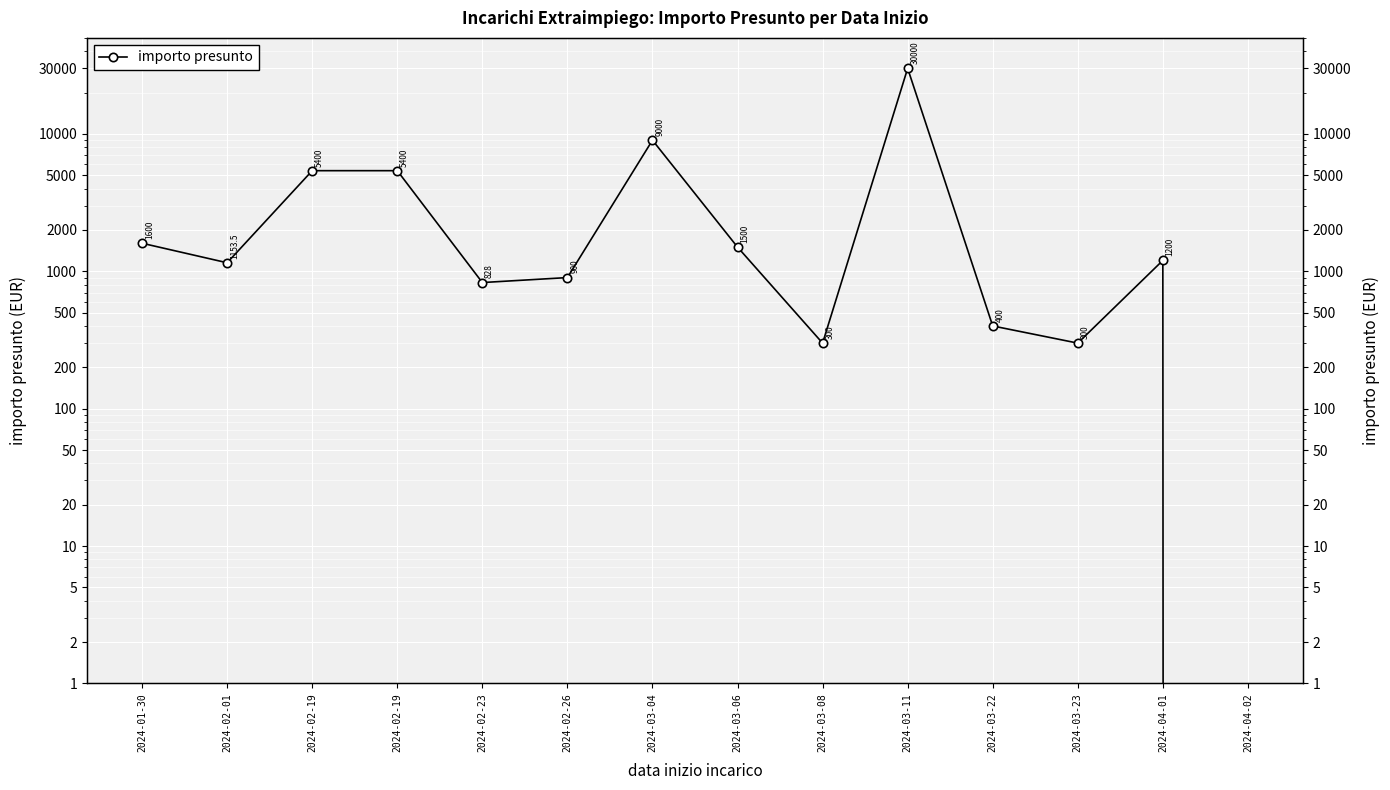

What is the sum of all values?

57981.5